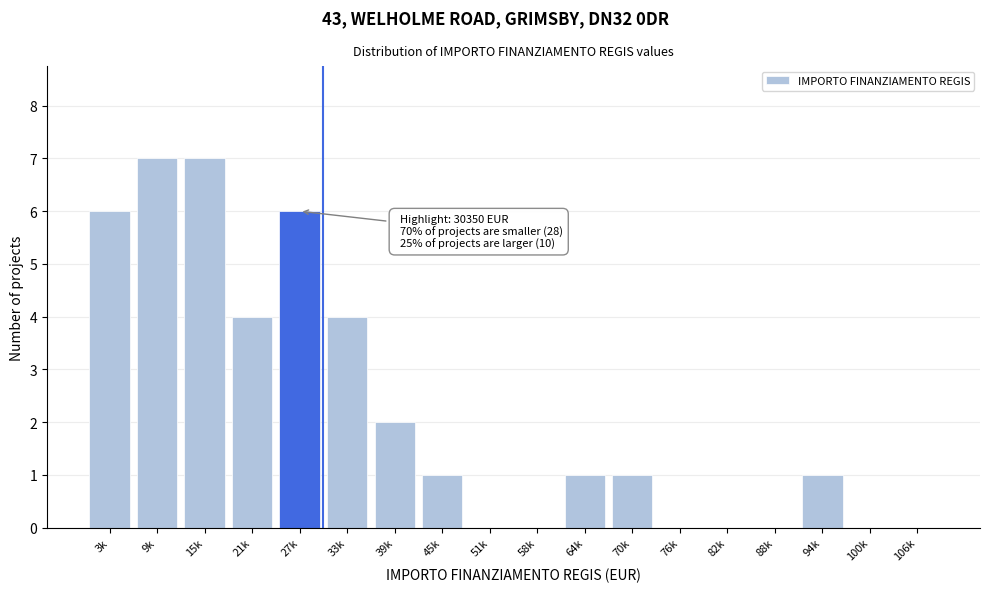

Reading left to right, transcribe all the data shown in this chart.

3k=6	9k=7	15k=7	21k=4	27k=6	33k=4	39k=2	45k=1	51k=0	58k=0	64k=1	70k=1	76k=0	82k=0	88k=0	94k=1	100k=0	106k=0